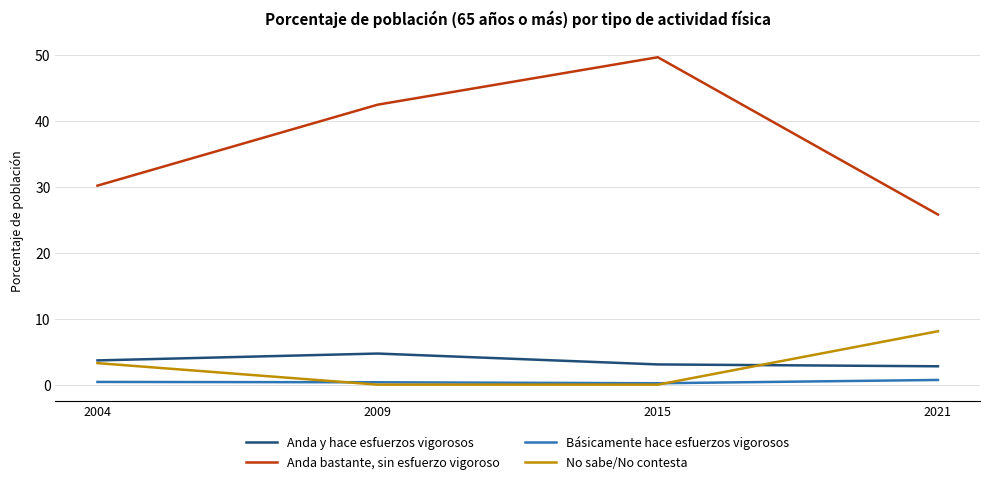

How many lines are shown in the chart?

4